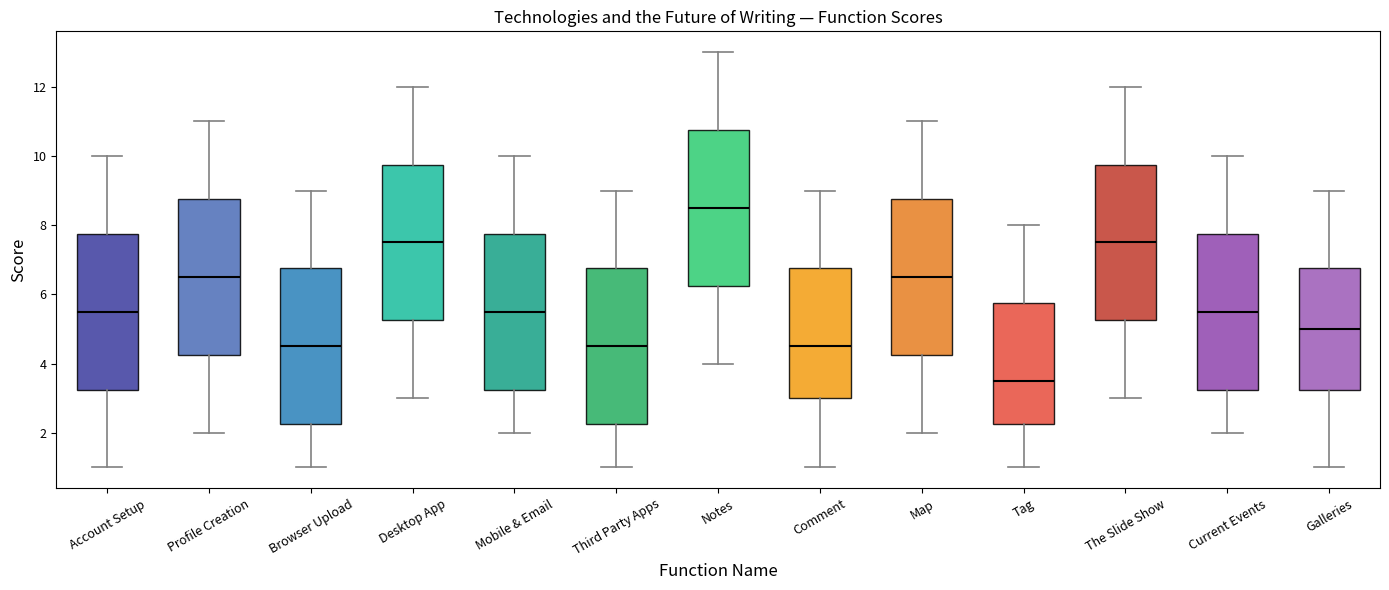

Where is the lower edge of the box for Notes on the y-axis? The values are not printed on the chart, so give them approximately, as read against the axis.

6.2